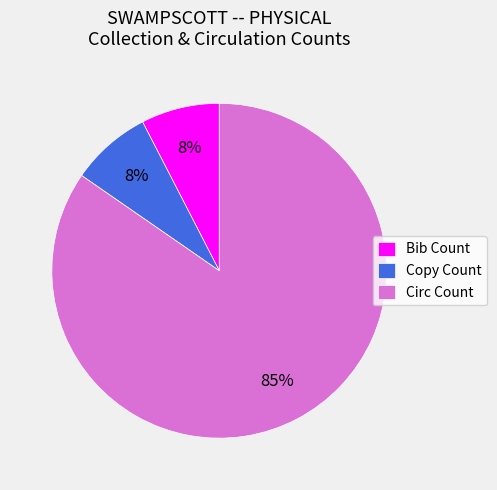

What is the majority slice?

Circ Count